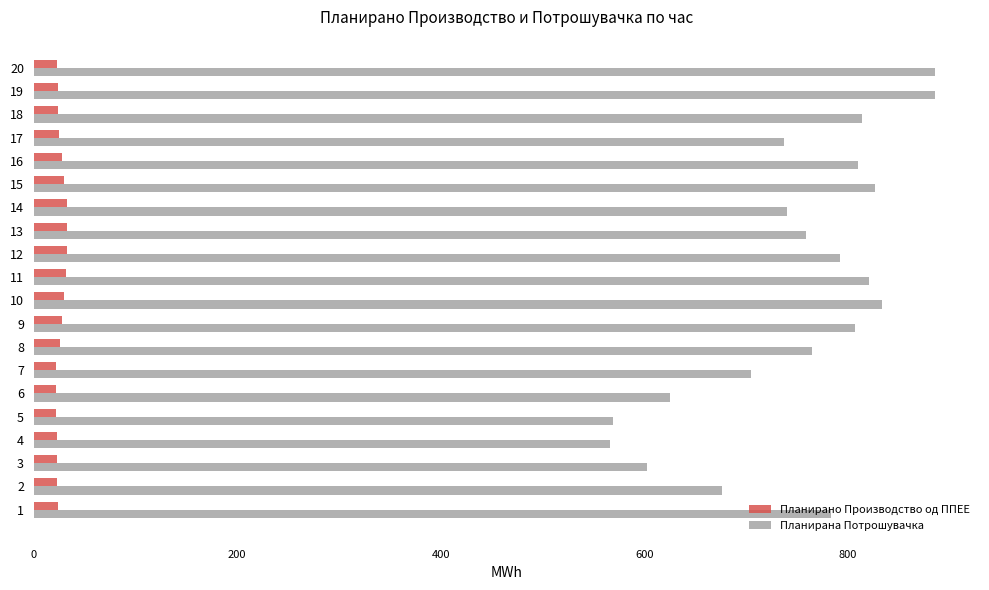

What is the sum of the Планирано Производство од ППЕЕ values at 20 and 5?

44.5